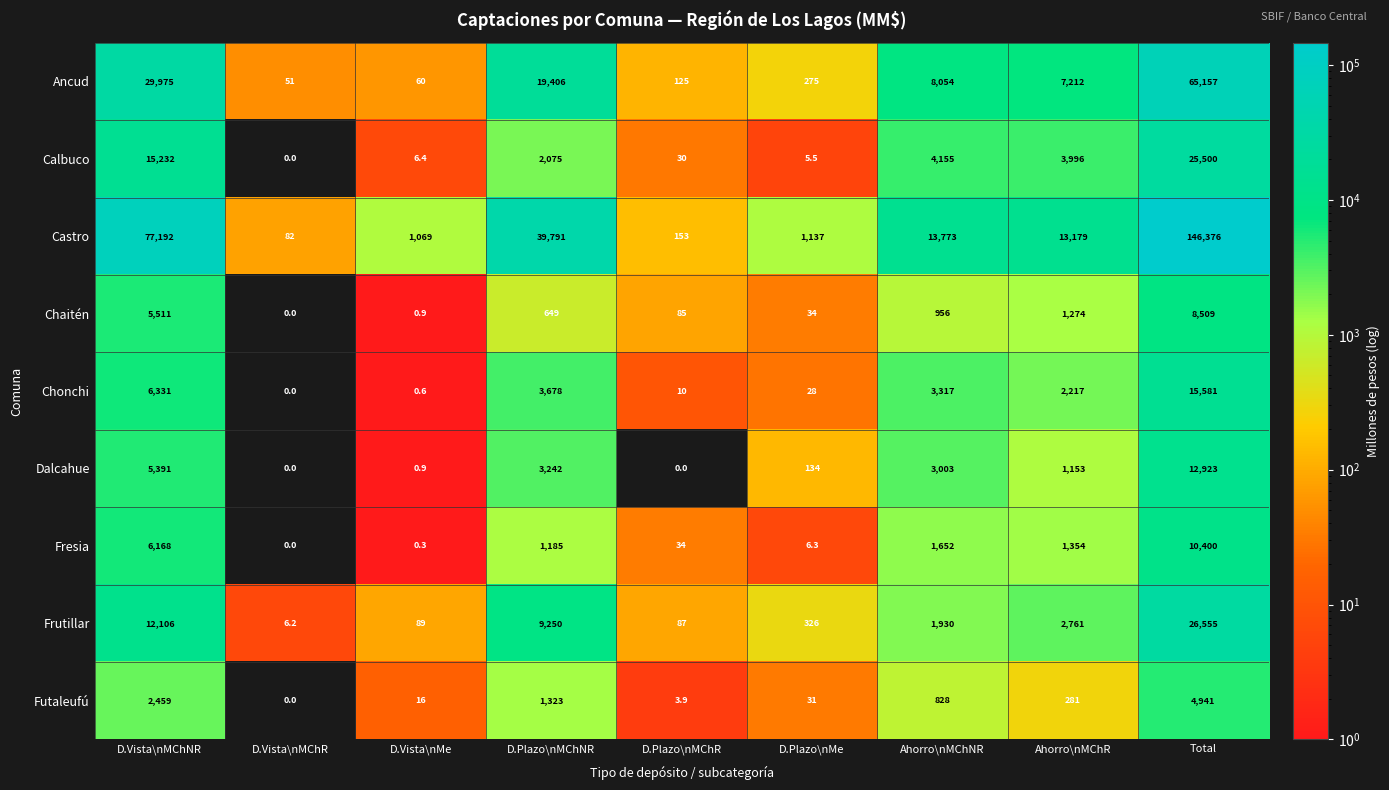

Is it true that Chaitén equals 21.6 at D.Plazo\nMe?

False